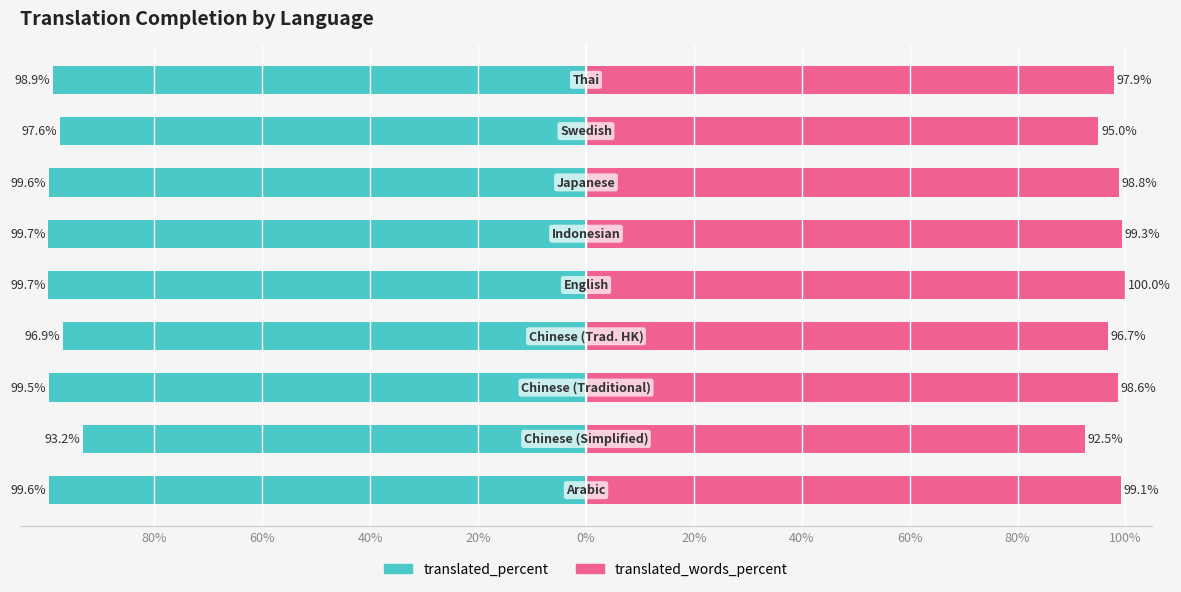

Reading left to right, what are all the values shown in this chart?

translated_percent: -99.6	-93.2	-99.5	-96.9	-99.7	-99.7	-99.6	-97.6	-98.9
translated_words_percent: 99.1	92.5	98.6	96.7	100.0	99.3	98.8	95.0	97.9